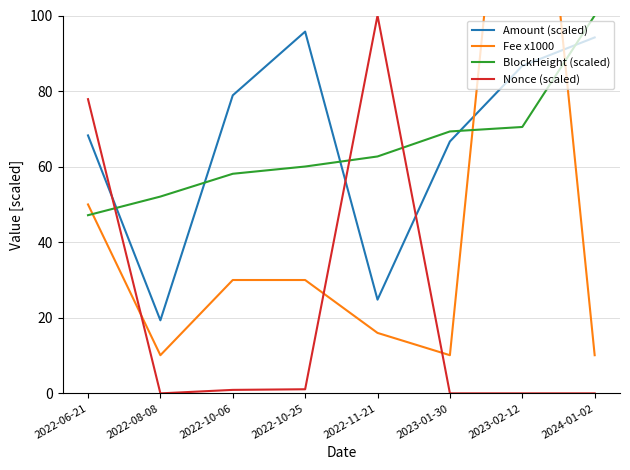

Is the value of Nonce (scaled) at 2022-06-21 greater than the value of Amount (scaled) at 2024-01-02?

No